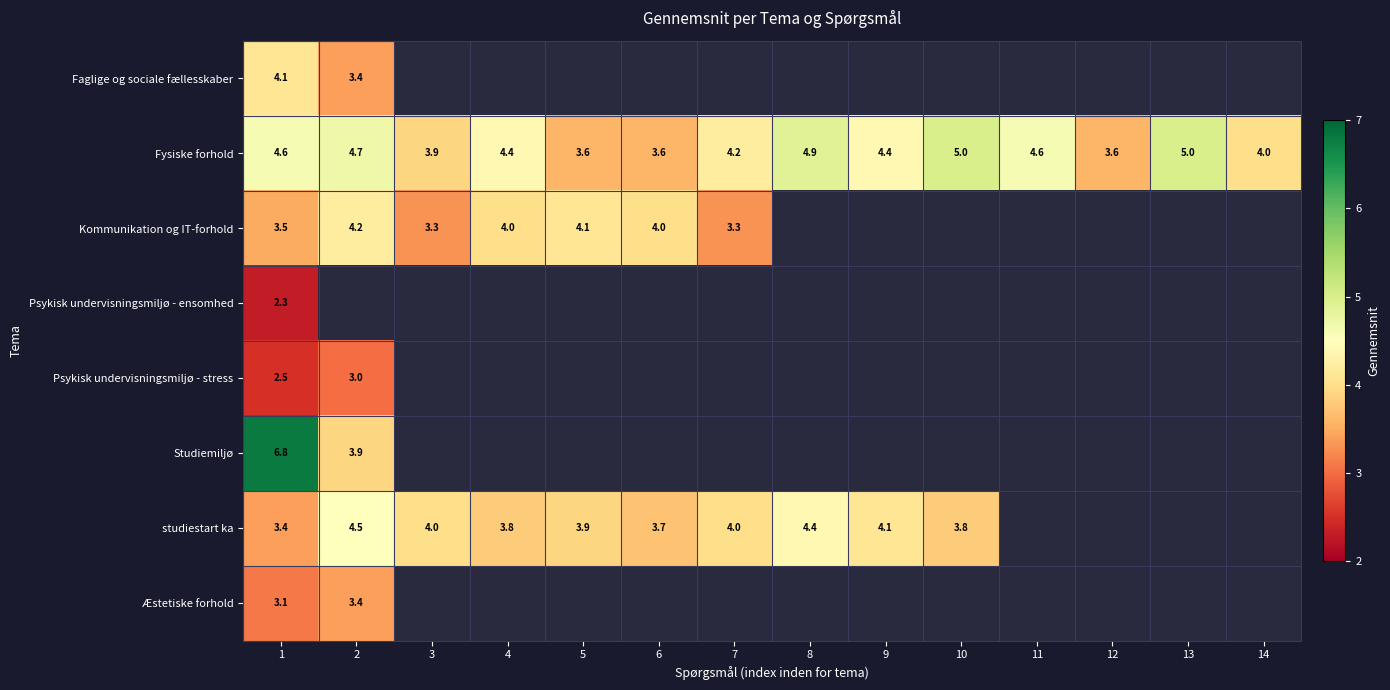

True or false: Kommunikation og IT-forhold has a value of 5.3 at 7.

False